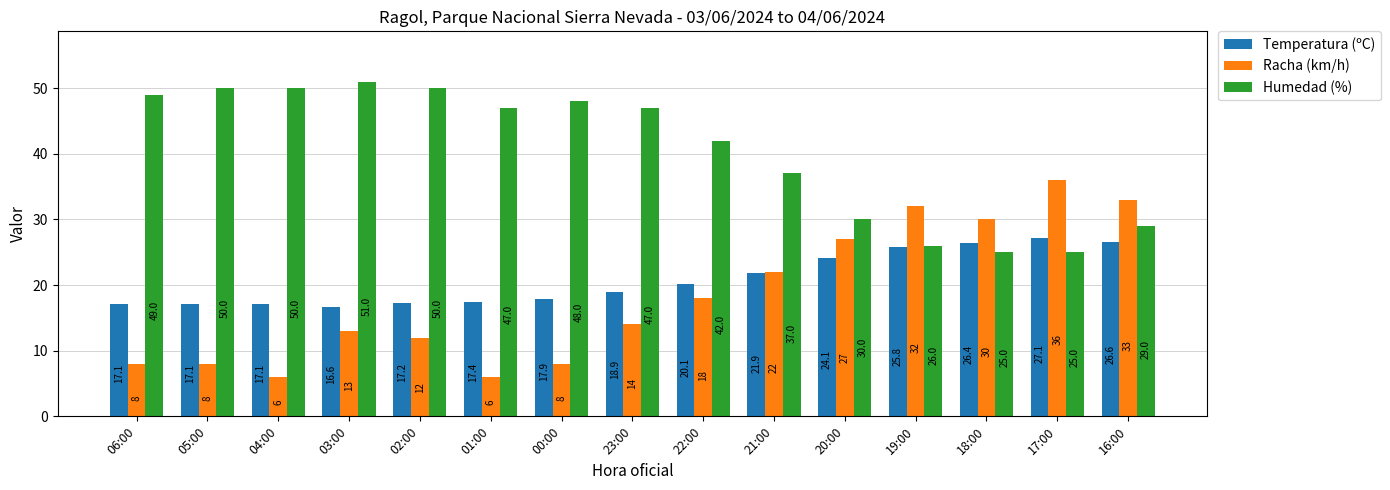

What is the label of the 14th bar from the left?

17:00